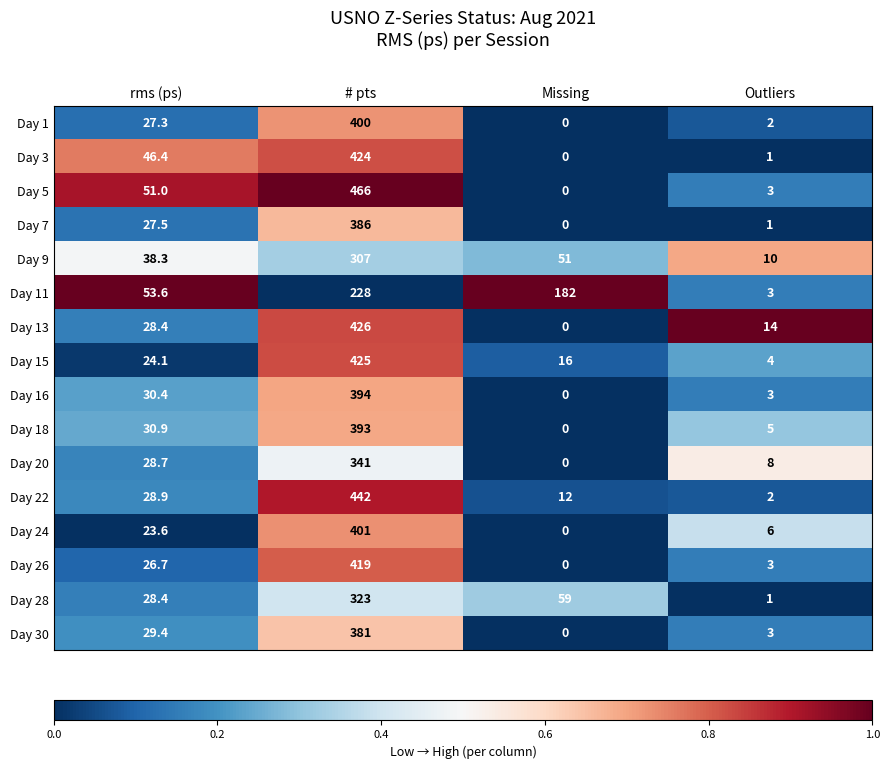

Rank the series by their maximum value, from lowest to highest.

Day 11, Day 9, Day 28, Day 20, Day 30, Day 7, Day 18, Day 16, Day 1, Day 24, Day 26, Day 3, Day 15, Day 13, Day 22, Day 5